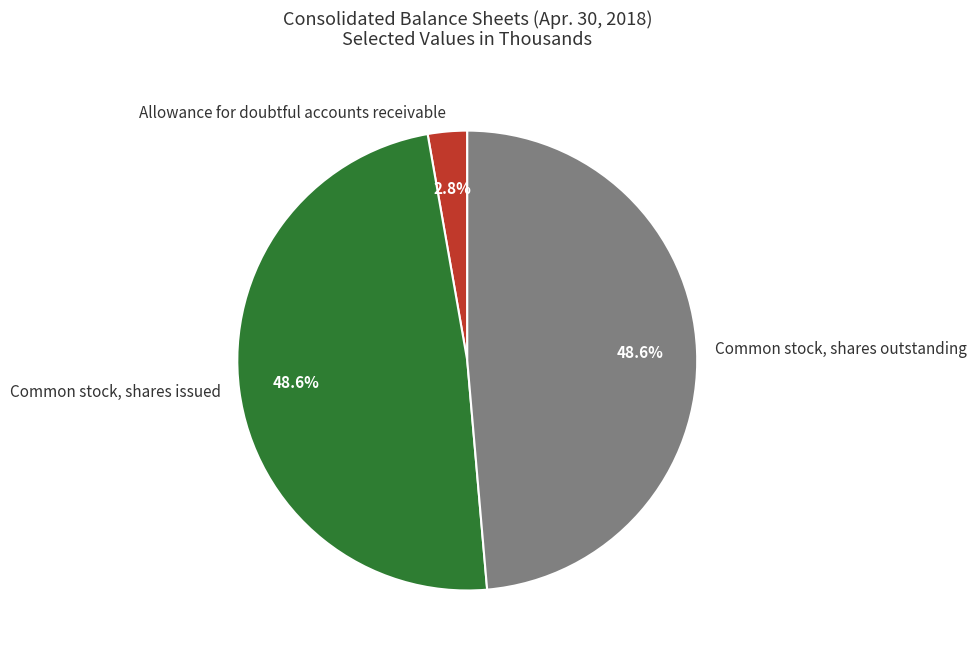

Is the sum of Common stock, shares issued and Allowance for doubtful accounts receivable greater than half?

Yes